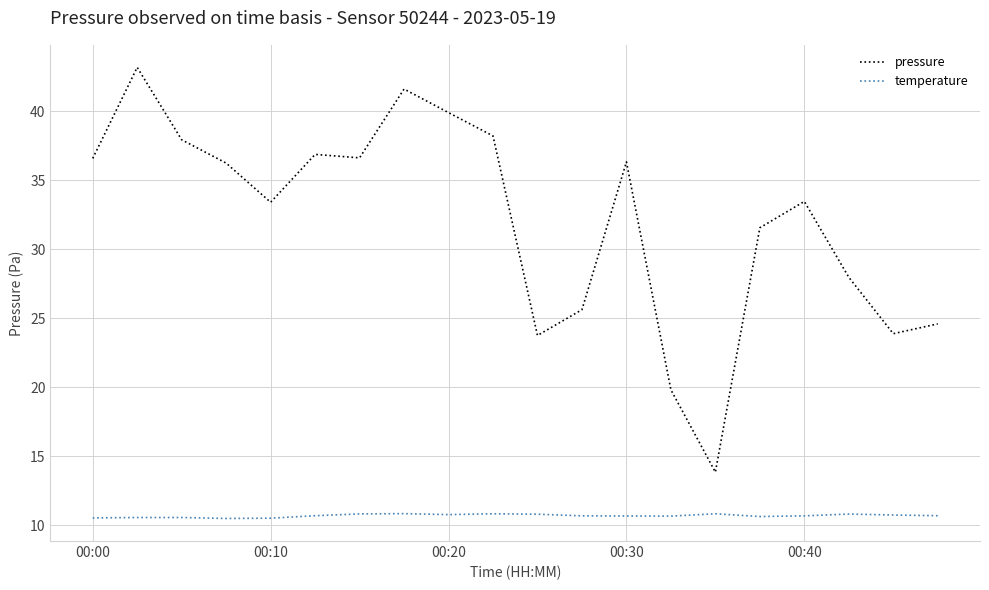

What is the highest value of the pressure series?

43.2